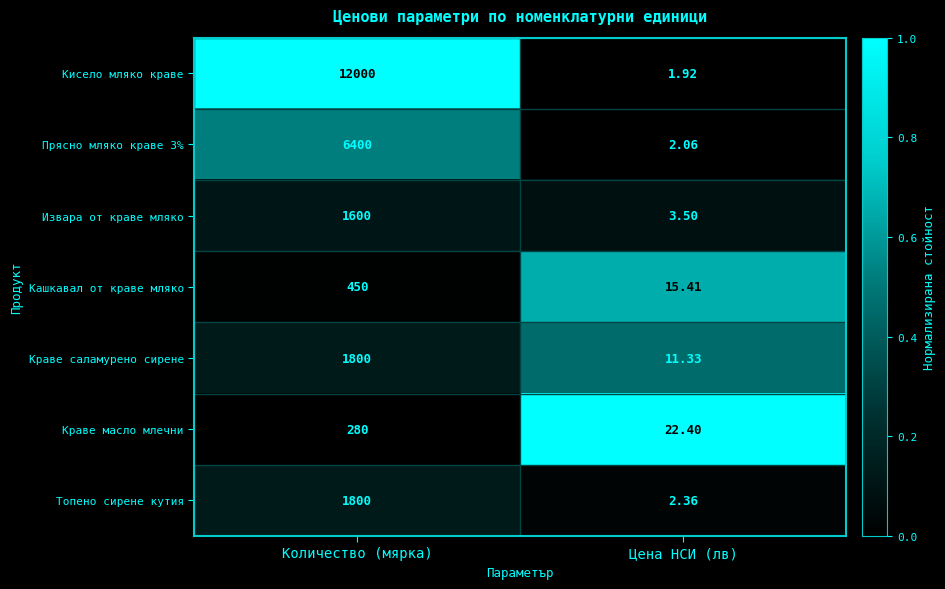

What is the total value across all series at Цена НСИ (лв)?

59.0